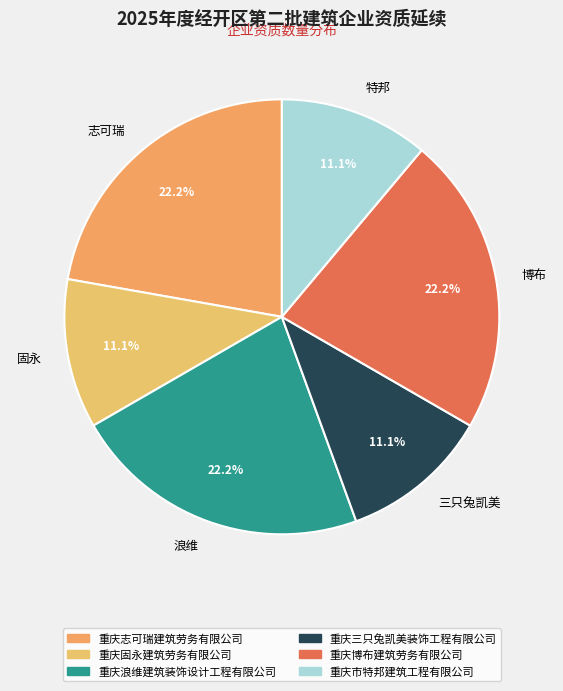

Combined, do 博布 and 特邦 account for over 50%?

No